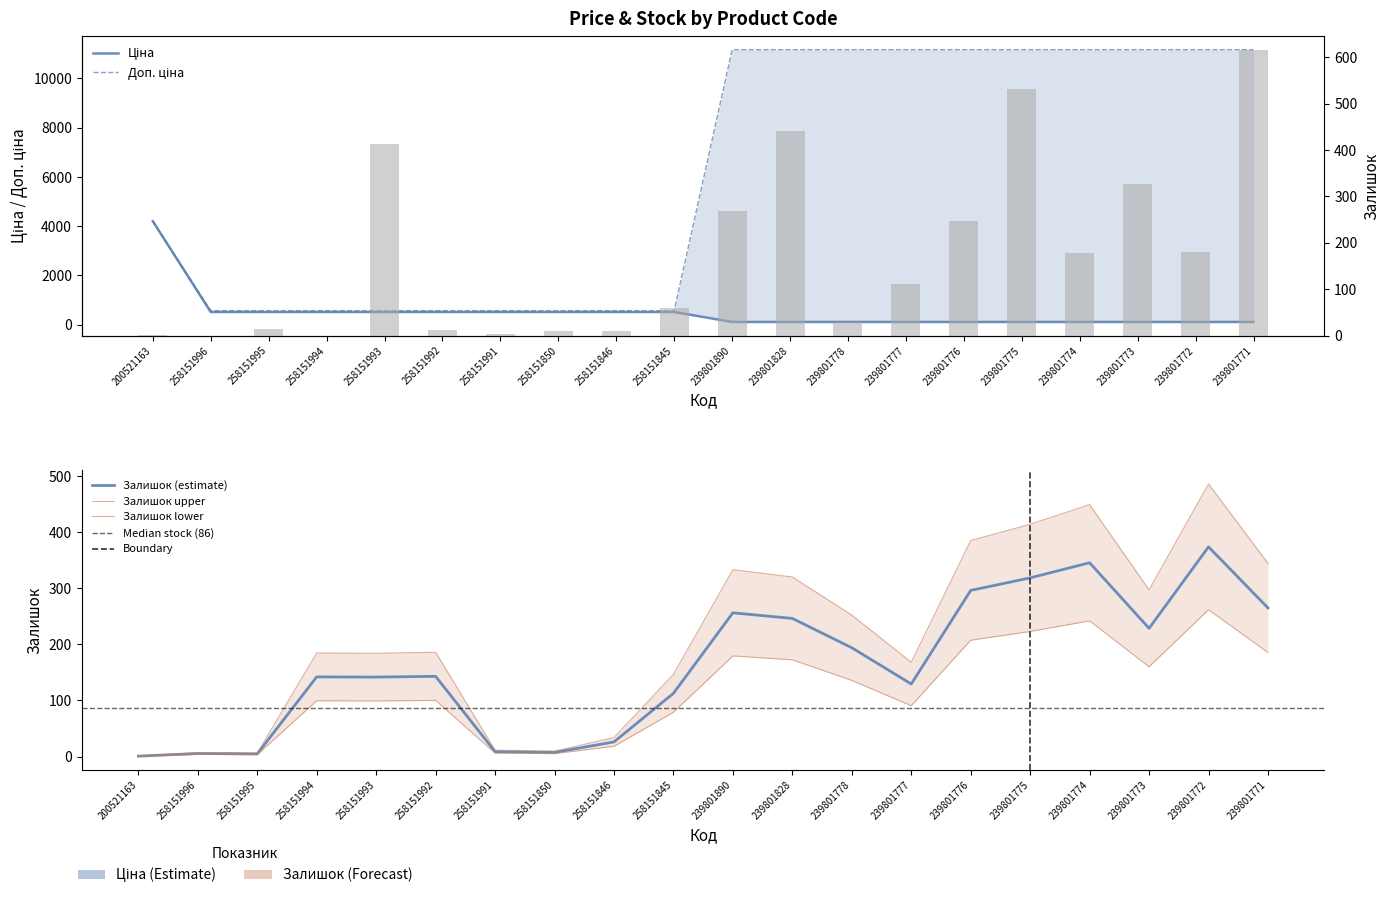

Reading left to right, transcribe all the data shown in this chart.

Ціна: 4204.8	515.8	515.8	515.8	515.8	515.8	515.8	515.8	515.8	515.8	111.7	111.7	111.7	111.7	111.7	111.7	111.7	111.7	111.7	111.7
Доп. ціна: 4205.0	571.0	571.0	571.0	571.0	571.0	571.0	571.0	571.0	571.0	11169.0	11169.0	11169.0	11169.0	11169.0	11169.0	11169.0	11169.0	11169.0	11169.0
Залишок: 2.0	0.0	14.0	0.0	412.0	13.0	4.0	9.0	9.0	60.0	269.0	440.0	30.0	112.0	246.0	531.0	179.0	327.0	180.0	615.0